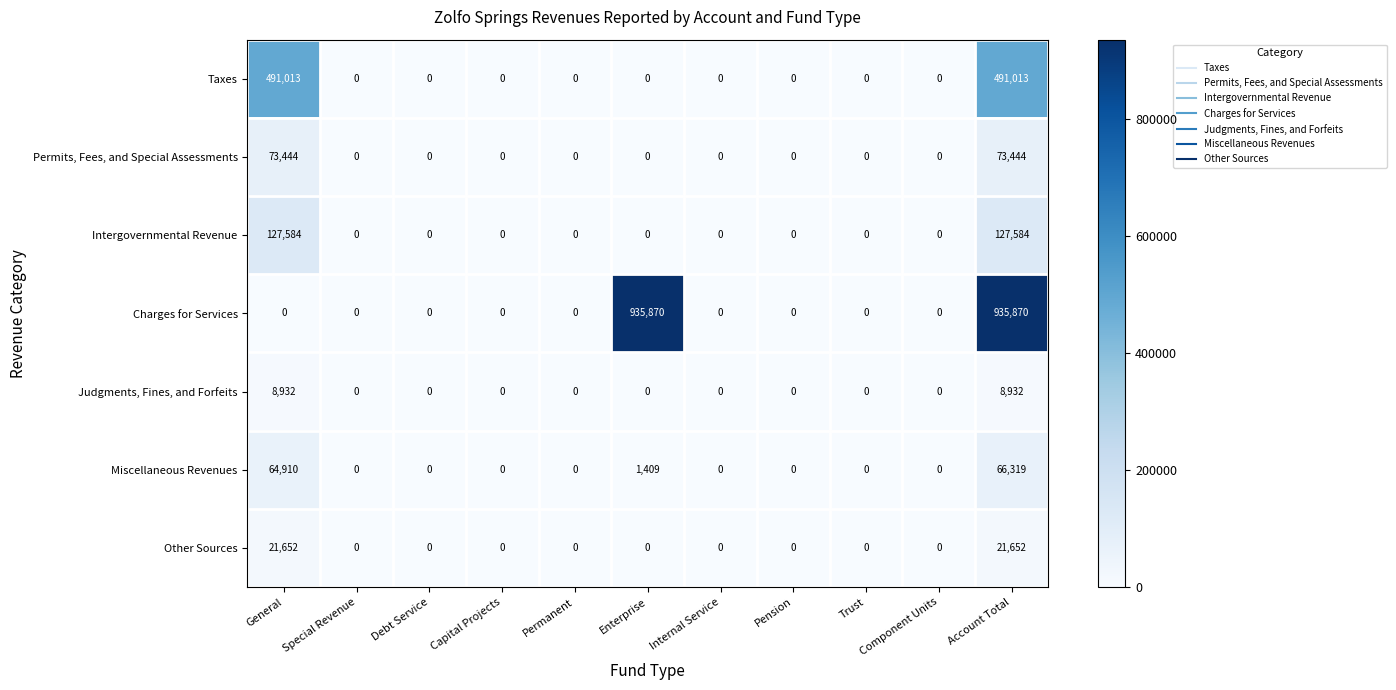

Between Debt Service and Enterprise, which series saw the biggest shift?

Charges for Services